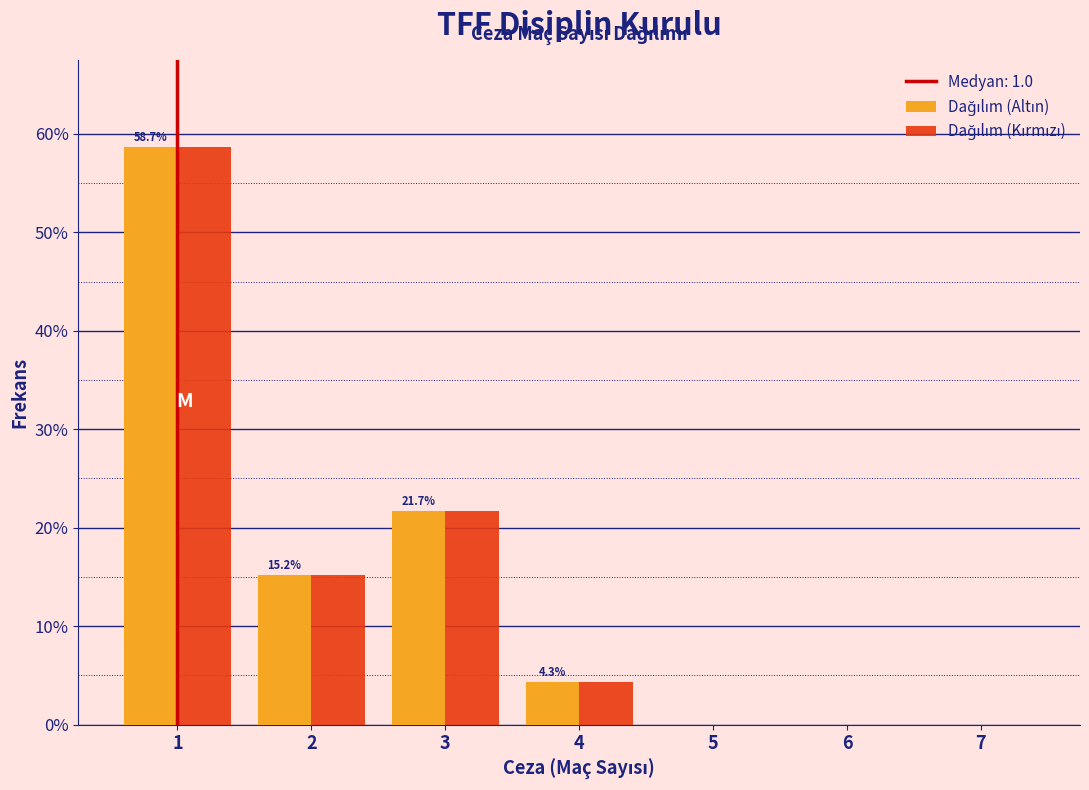

In the Dağılım (Altın) series, which range on the x-axis has the tallest bar?

0.5 to 1.5